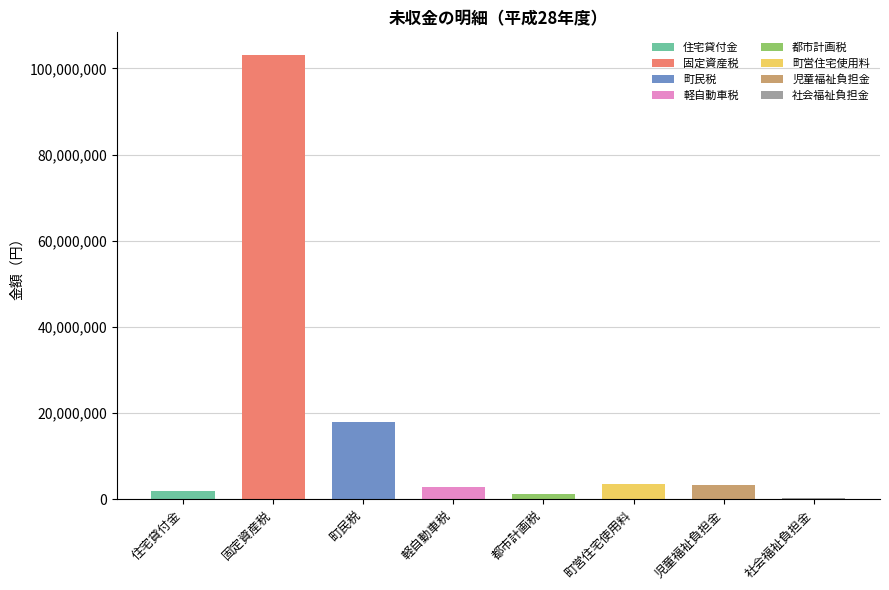

What is the average value?

16758401